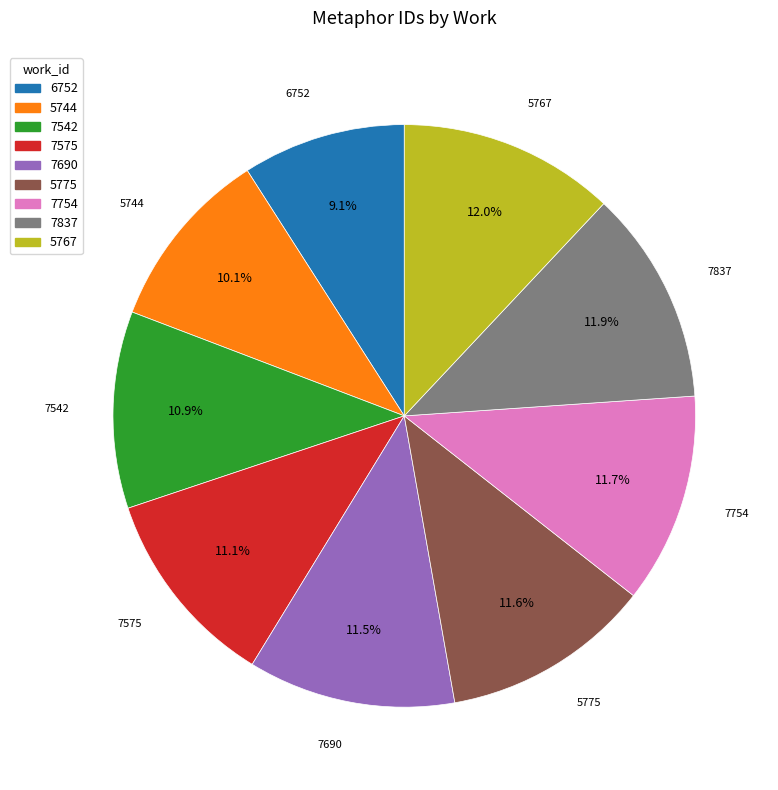

Which category has the smallest portion of the pie?

6752